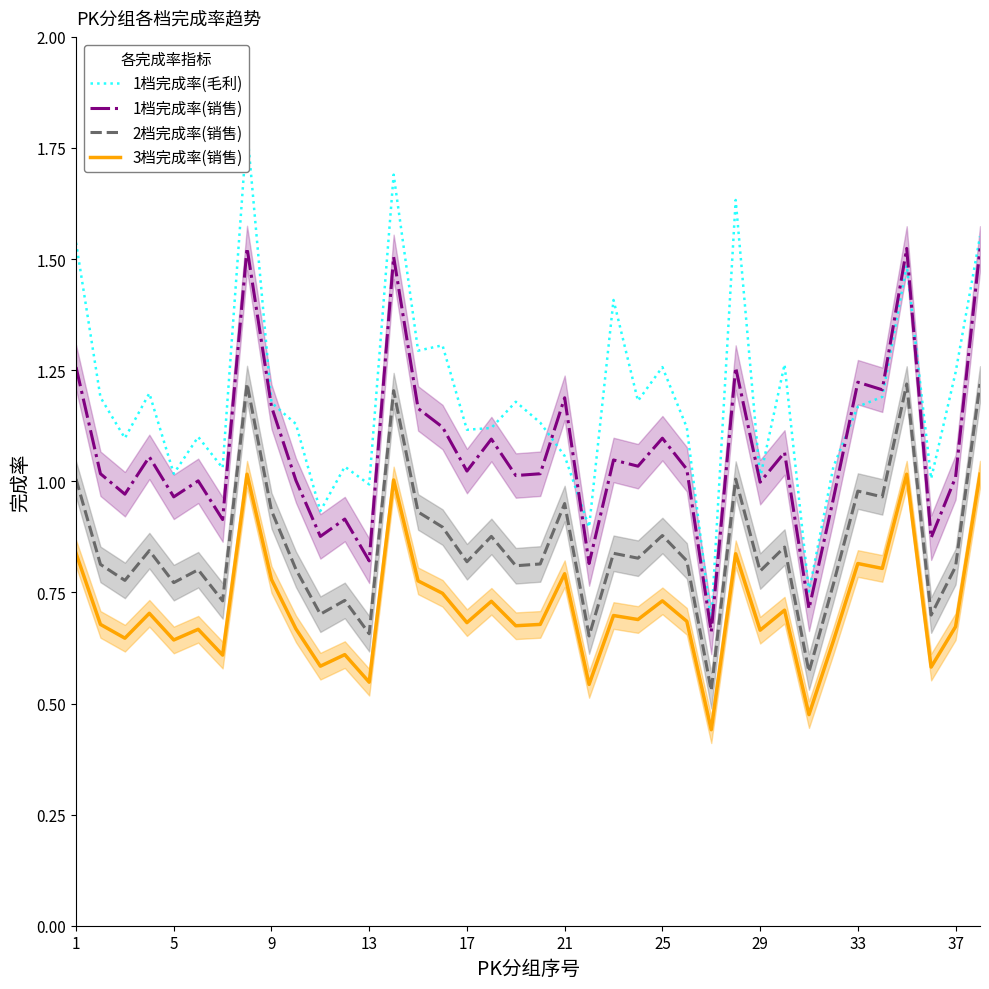

True or false: 1档完成率(销售) and 3档完成率(销售) intersect in this chart.

False